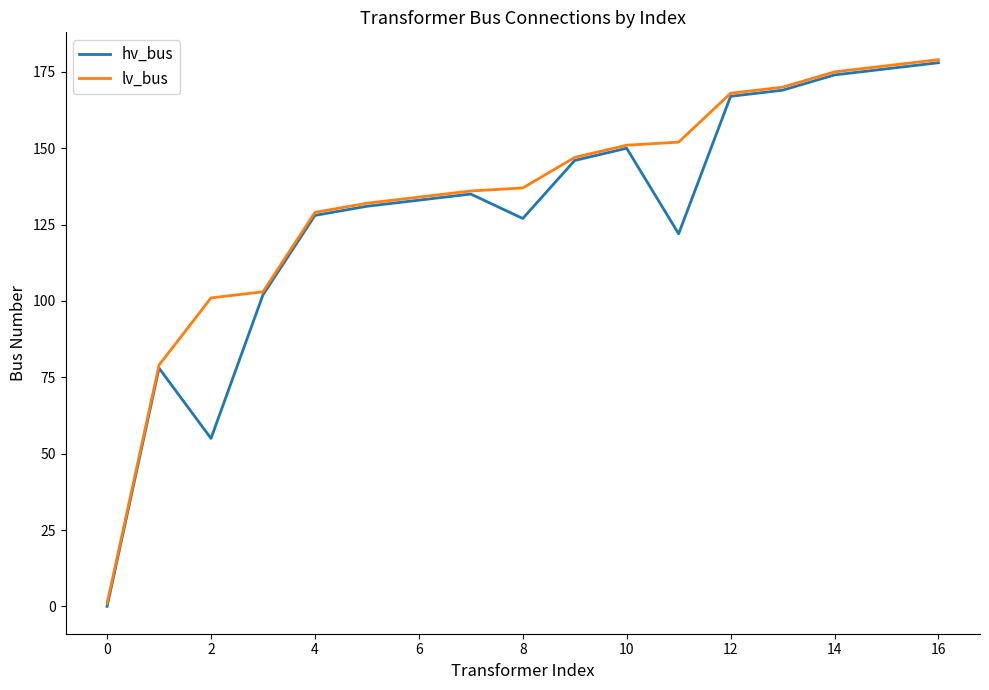

What is the maximum value for hv_bus?

178